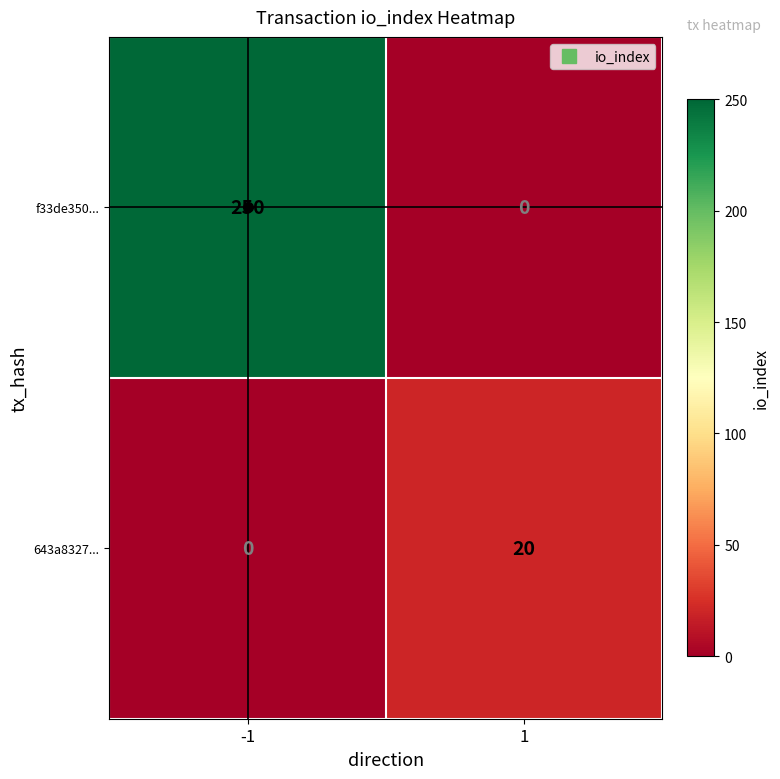

What is the difference between the f33de350... values at 1 and -1?

250